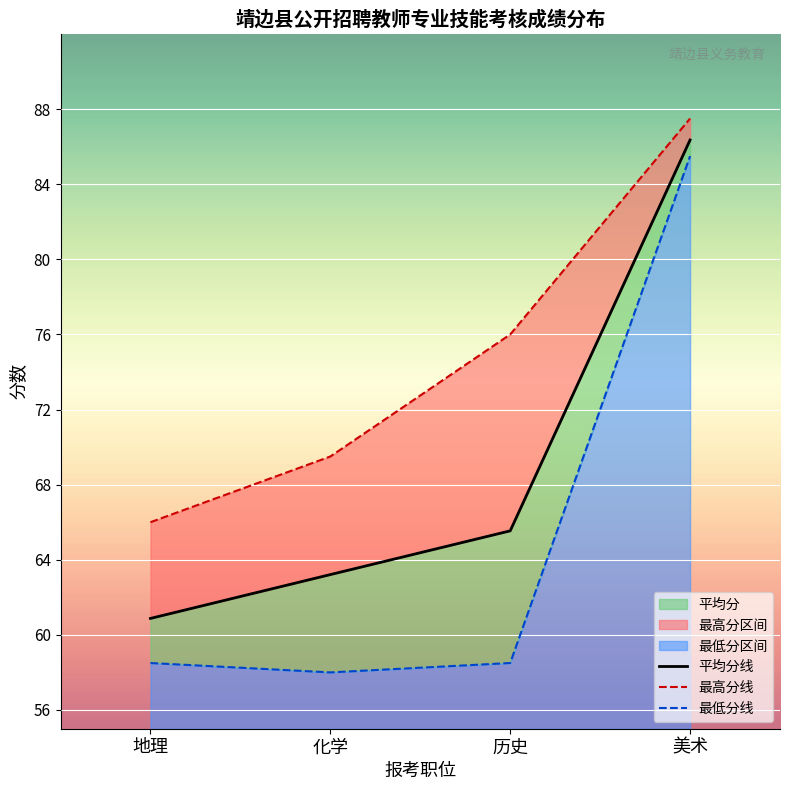

What is the difference between the highest and lowest values at 美术?

2.0